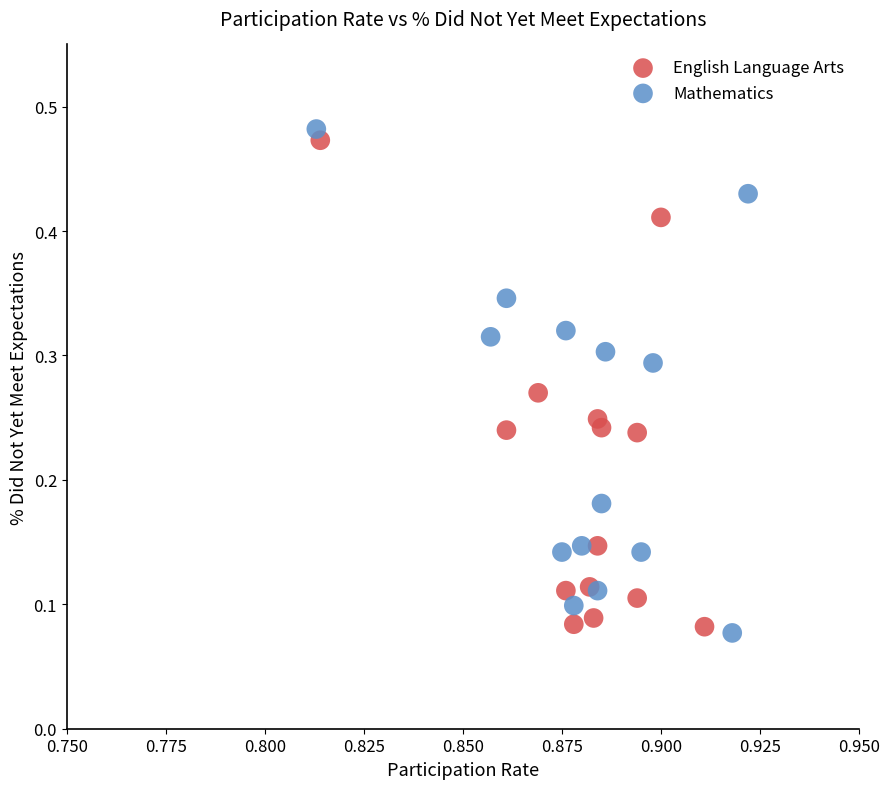

Which series contains the highest Y value?

Mathematics